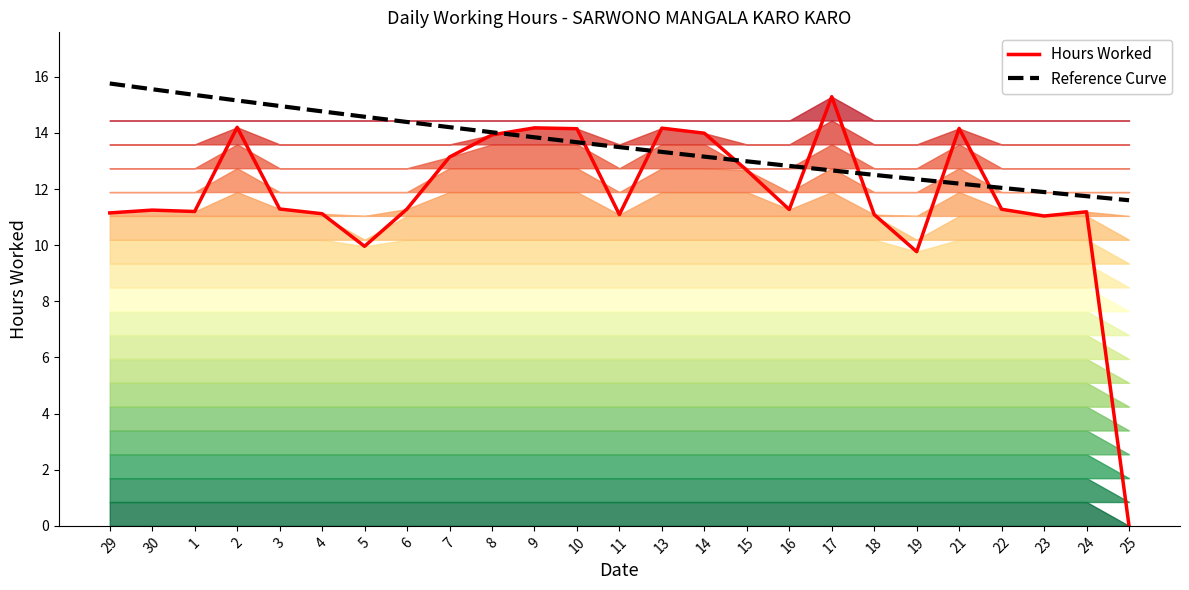

Which has a higher value, 18 or 10?

10